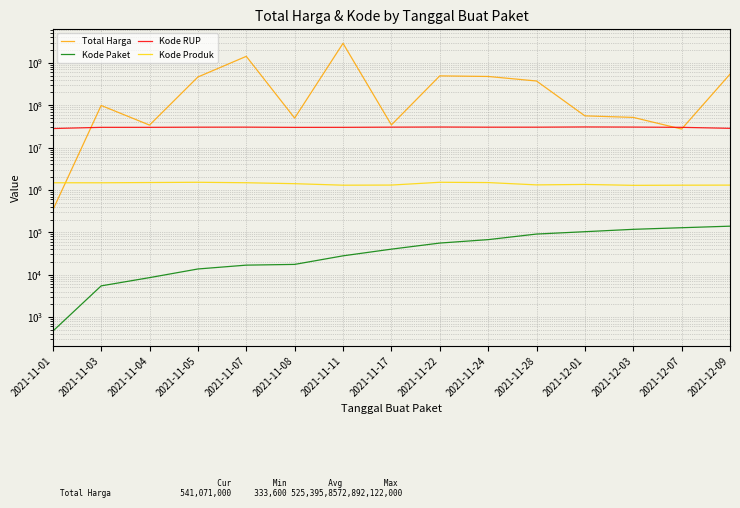

What is the smallest value displayed?

464